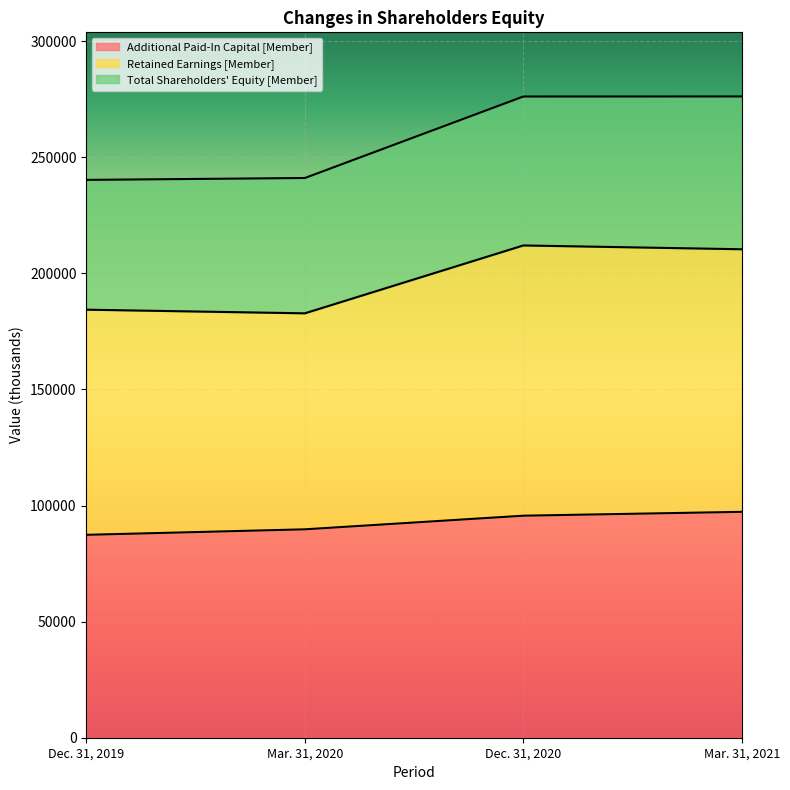

The Total Shareholders' Equity [Member] series shows 241064 at Mar. 31, 2020. True or false?

True